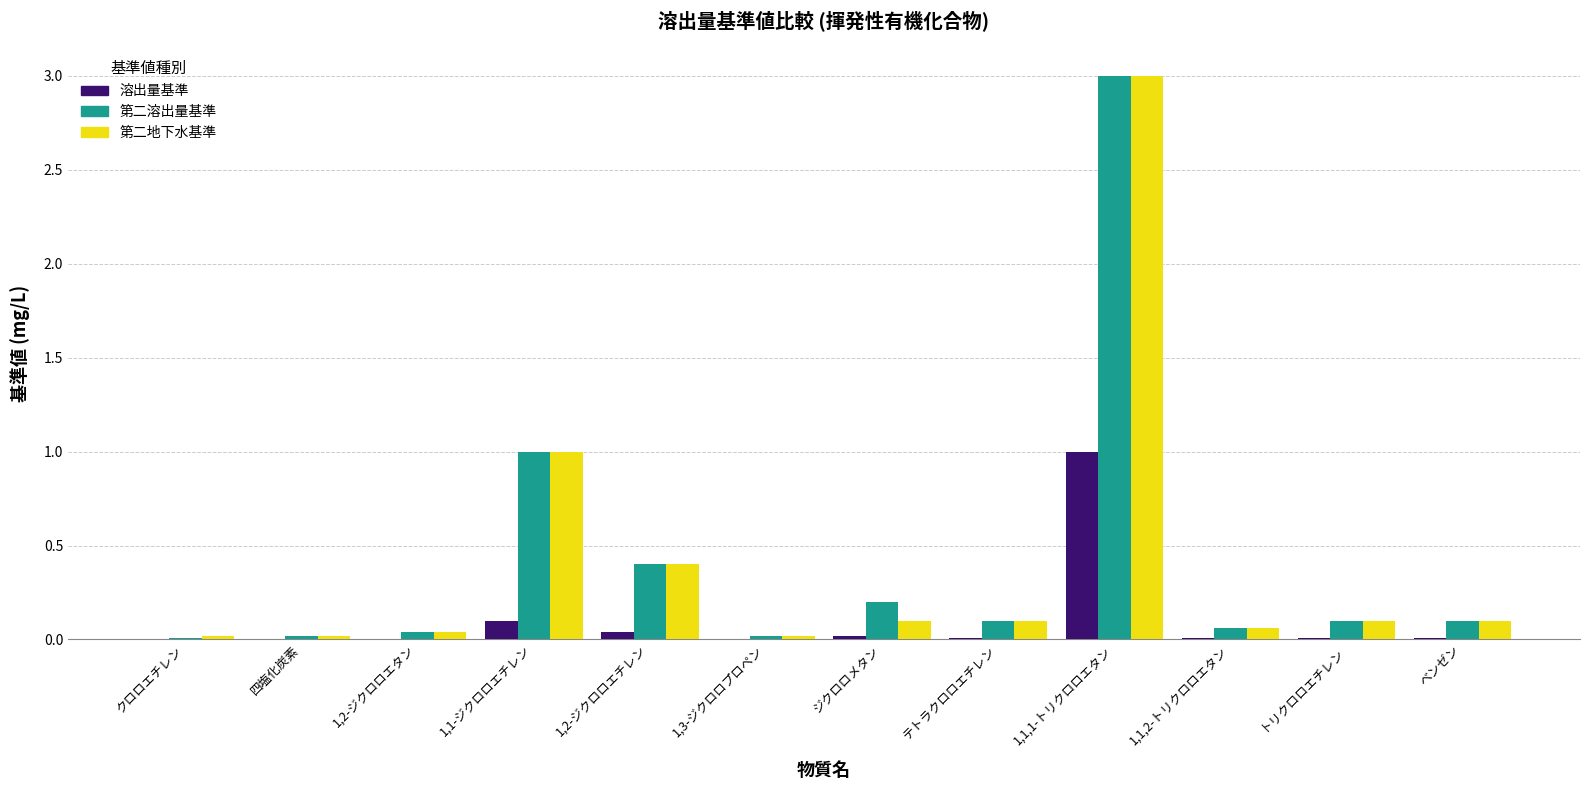

What is the sum of all 第二地下水基準 values?

5.0